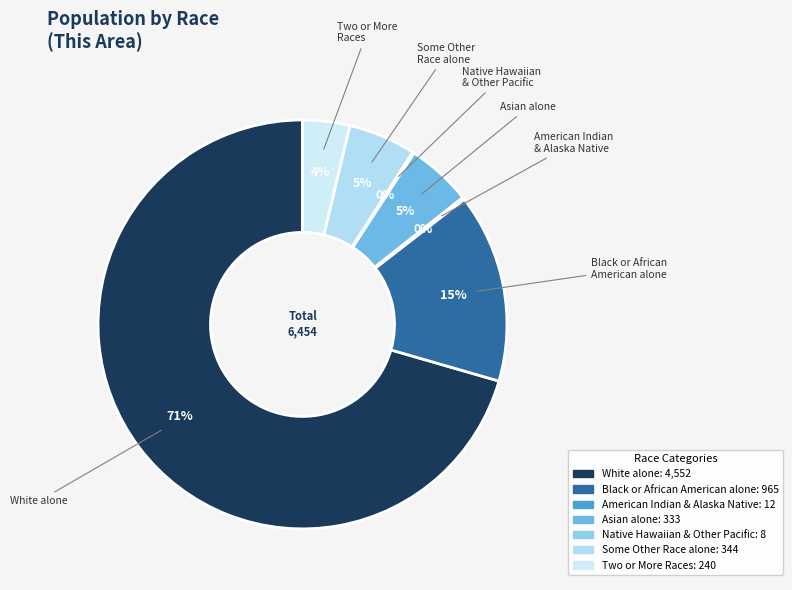

Is there any slice that represents more than half of the pie?

Yes